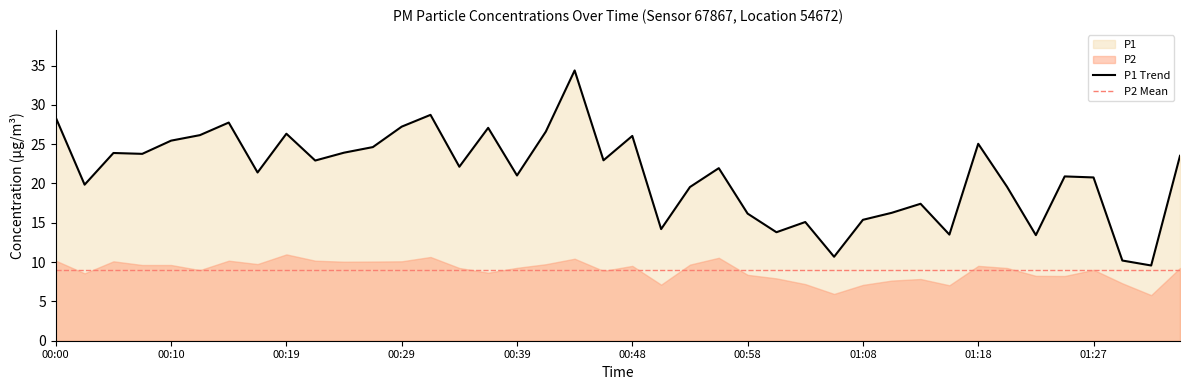

What is the difference between the values at 01:22 and 00:05?

10.4